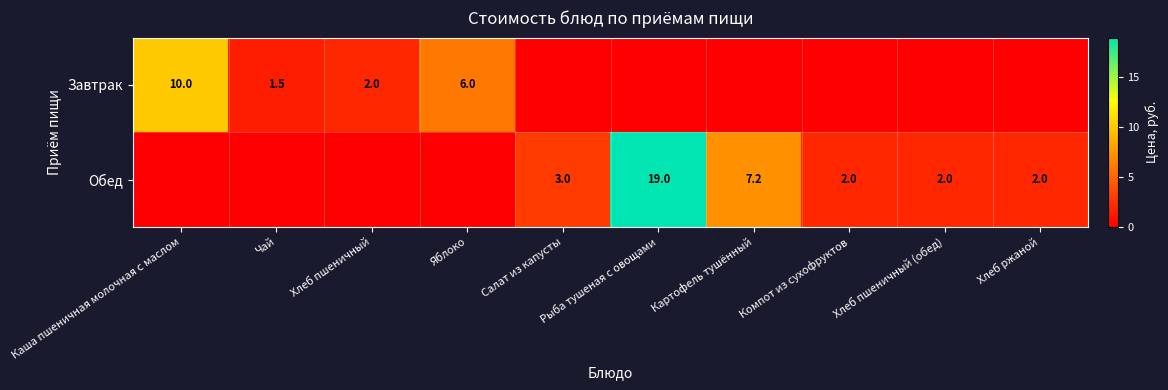

What is the difference between the Завтрак values at Каша пшеничная молочная с маслом and Яблоко?

4.0